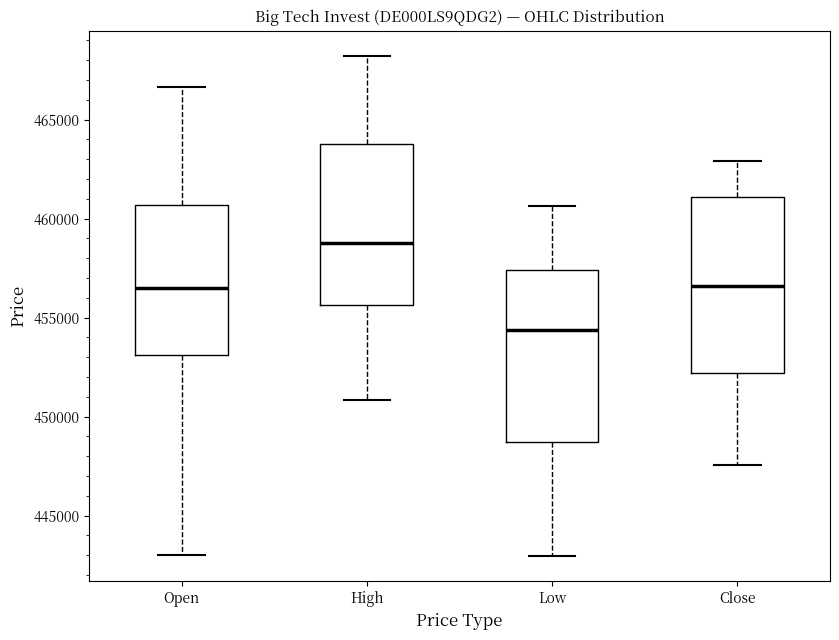

Where is the lower edge of the box for Low on the y-axis? The values are not printed on the chart, so give them approximately, as read against the axis.

448500